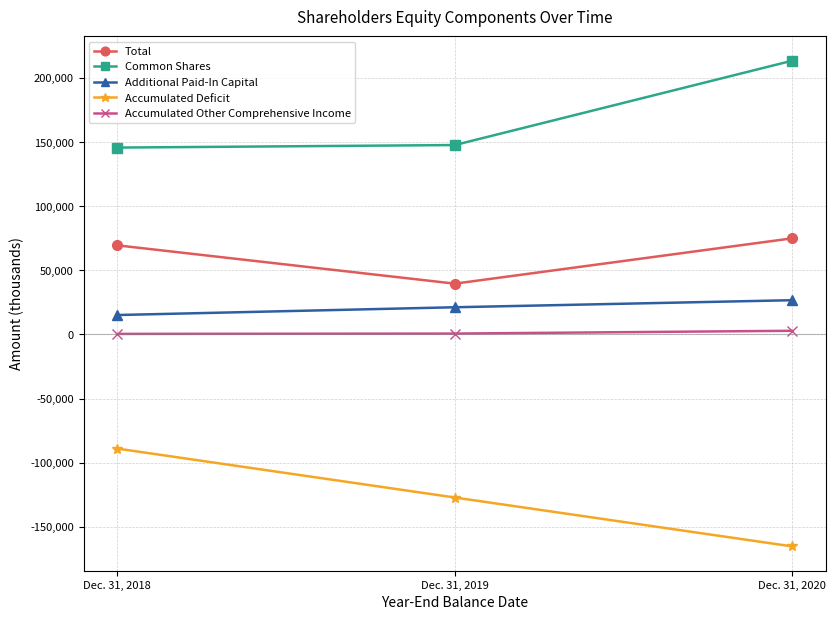

At how many categories does at least one series exceed 37984?

3